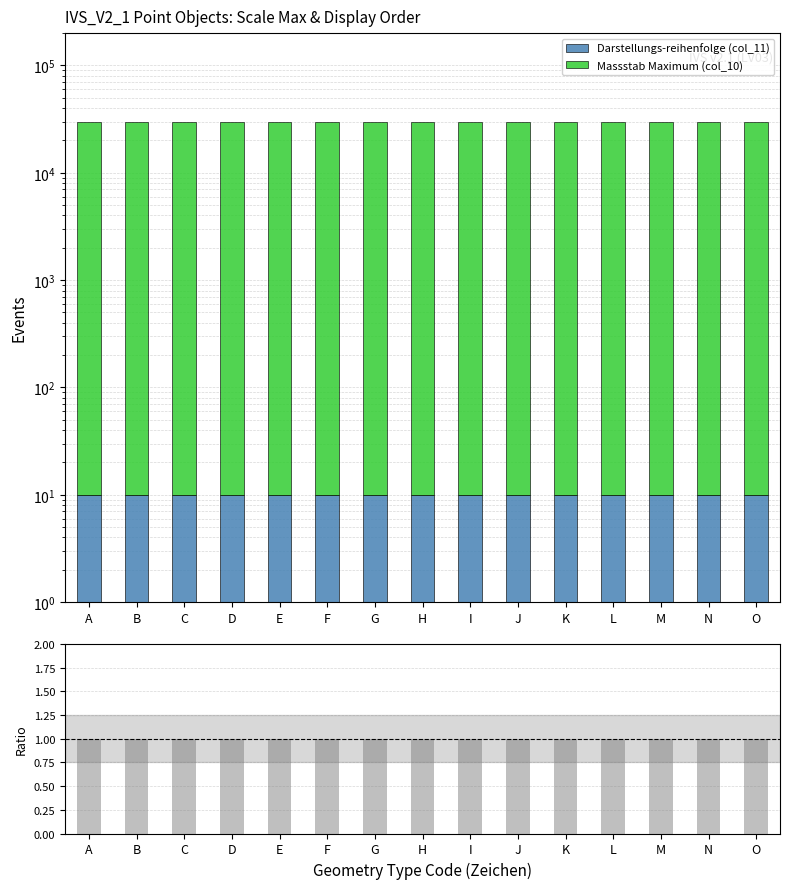

Count the number of categories in the chart.

15